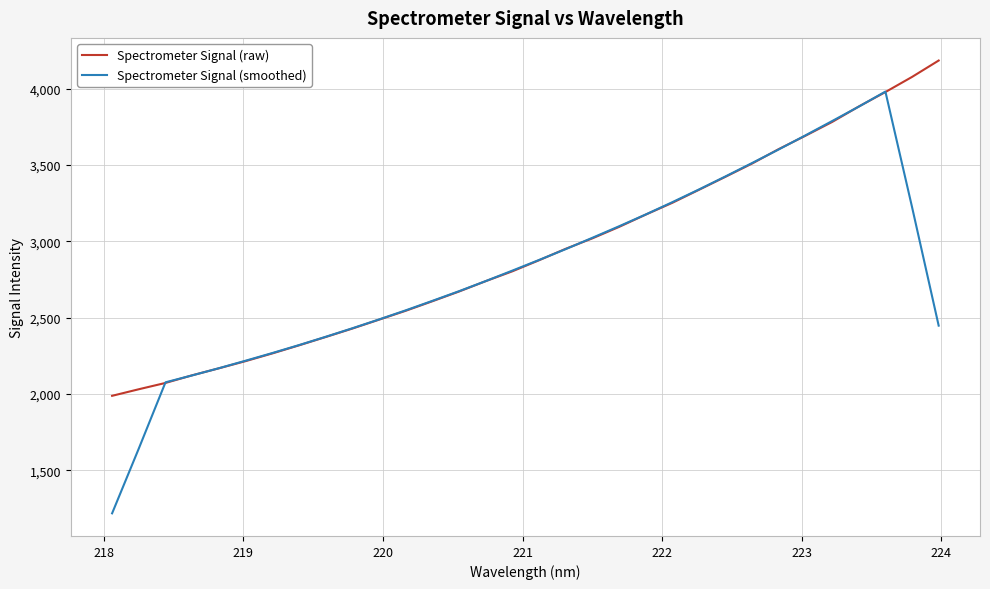

Count the number of categories in the chart.

32